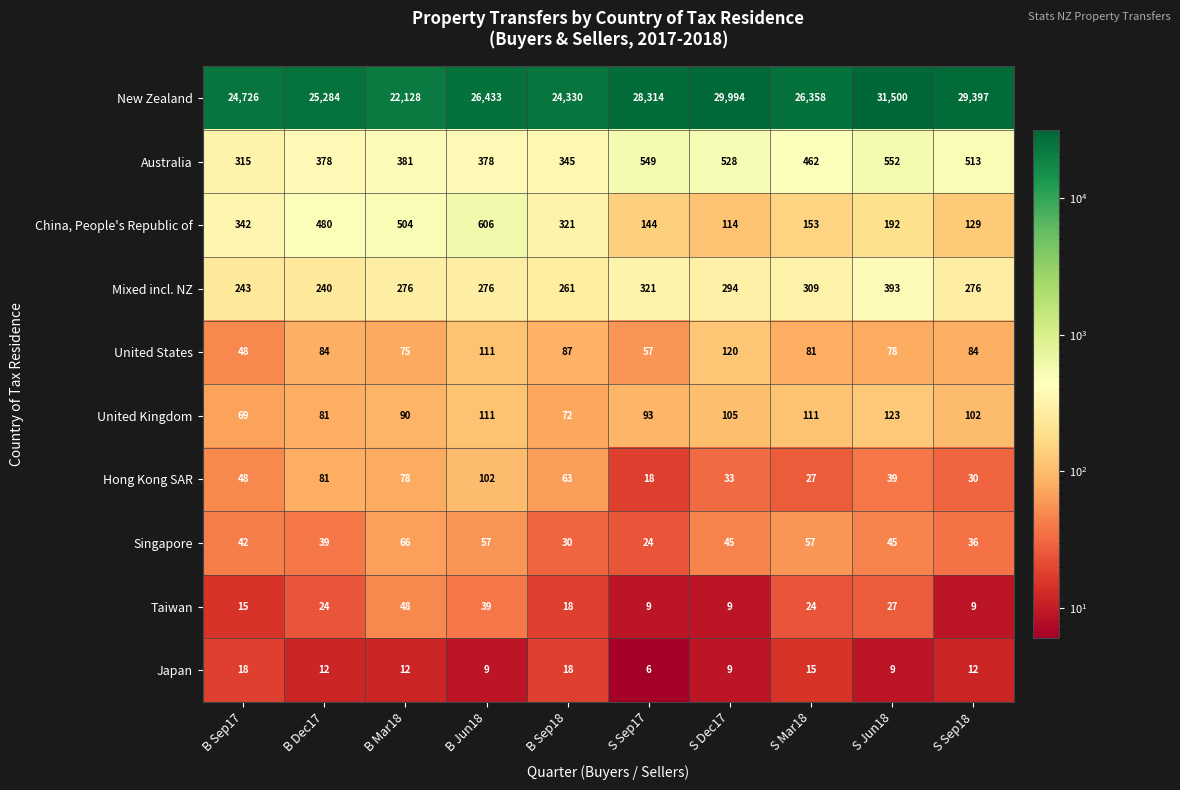

Which series has the largest range (max minus min)?

New Zealand